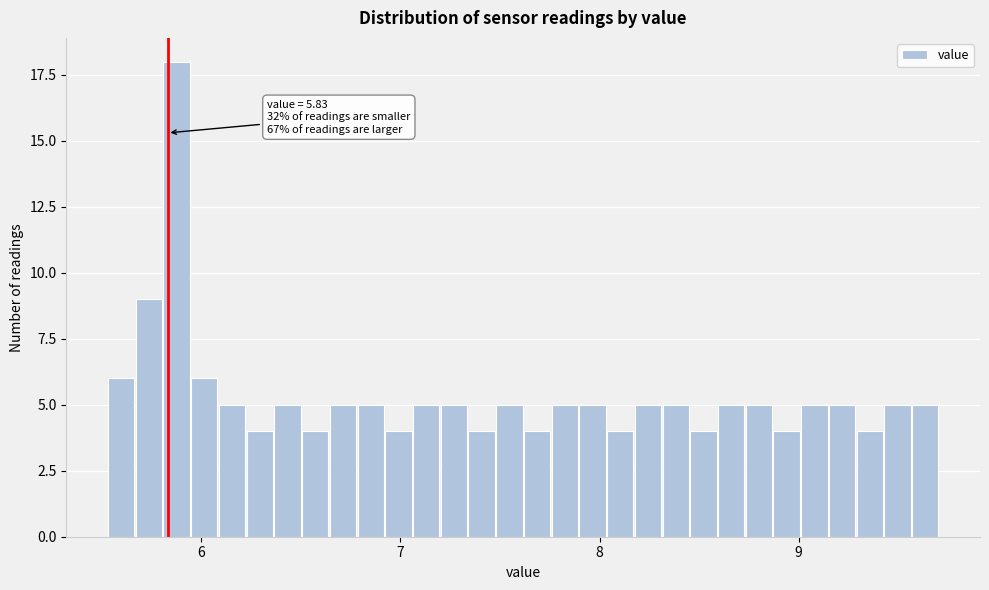

Around what value on the x-axis is the tallest bar? Give the approximate position of its centre, as read against the axis.

5.9